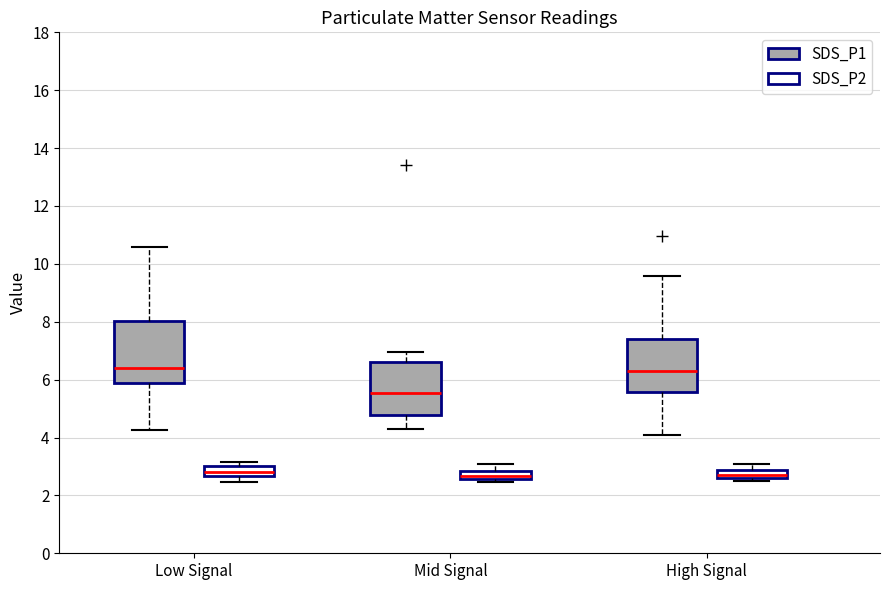

Where is the upper edge of the box for Mid Signal (SDS_P1) on the y-axis? The values are not printed on the chart, so give them approximately, as read against the axis.

6.6